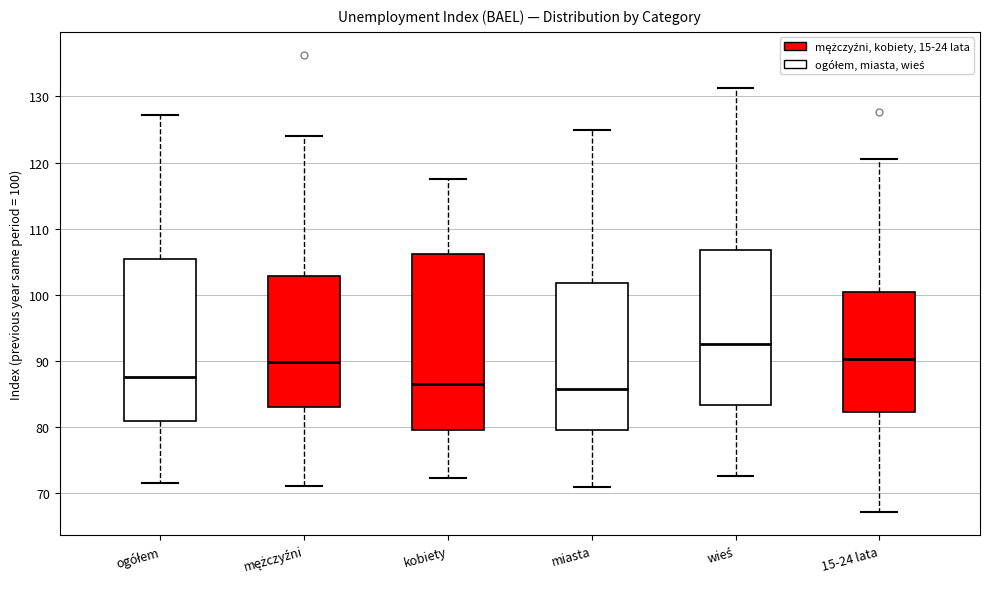

Reading left to right, transcribe this box plot: for each box, give where its median line is, the range the box spans, and where its two whiskers end, as read against the y-axis. The values are not printed on the chart, so give them approximately, as read against the axis.

ogółem: median 88, box 81 to 105, whiskers 72 to 127
mężczyźni: median 90, box 83 to 103, whiskers 71 to 124
kobiety: median 87, box 79 to 106, whiskers 72 to 118
miasta: median 86, box 80 to 102, whiskers 71 to 125
wieś: median 93, box 83 to 107, whiskers 73 to 131
15-24 lata: median 90, box 82 to 100, whiskers 67 to 121